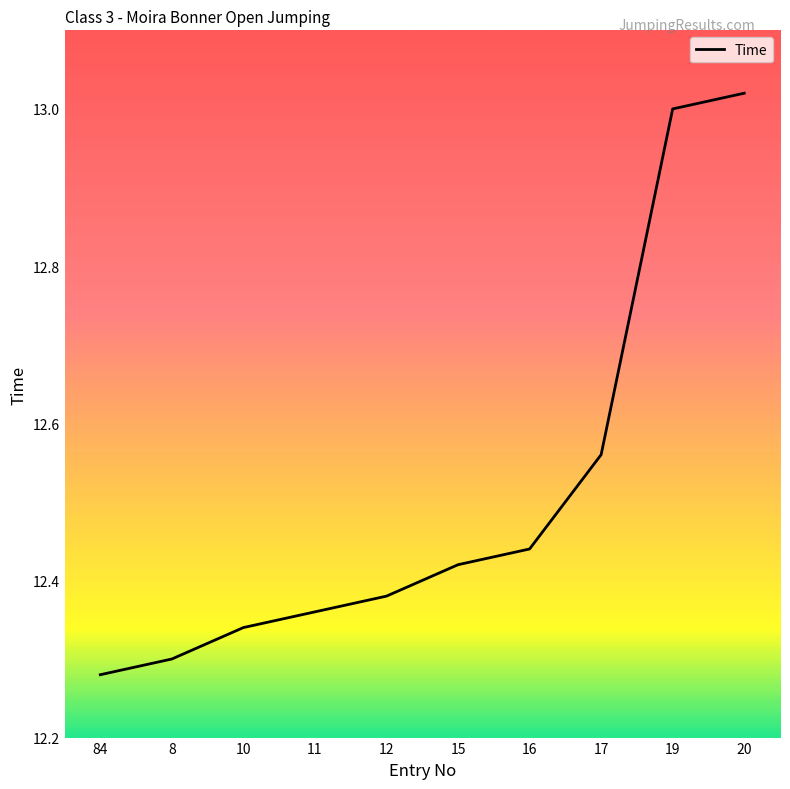

Where is the data nearest to the value 12?

84